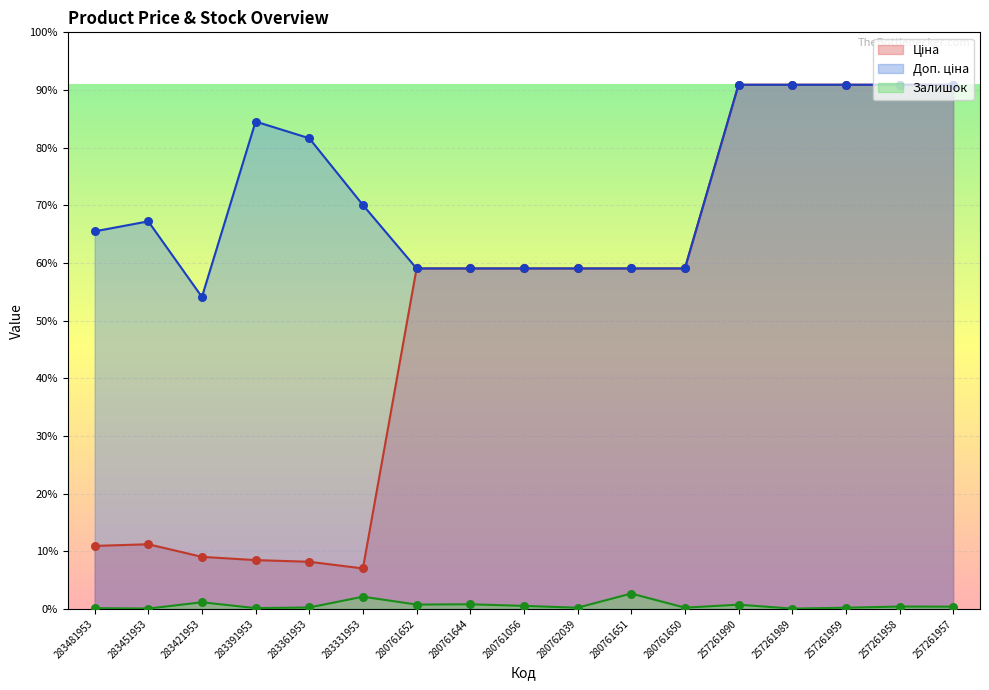

At which category is the sum across all series the highest?

257261990